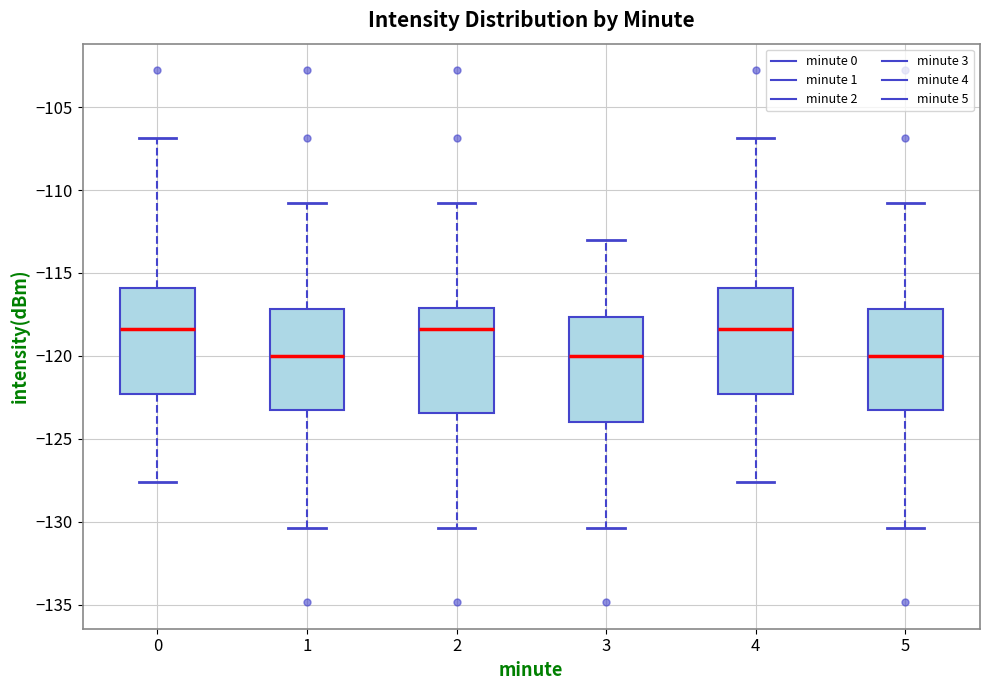

Reading left to right, read every box against the y-axis: the position of its median line, the range the box covers, and the ends of its whiskers. The values are not printed on the chart, so give them approximately, as read against the axis.

0: median -118.5, box -122.5 to -116.0, whiskers -127.5 to -107.0
1: median -120.0, box -123.5 to -117.0, whiskers -130.5 to -111.0
2: median -118.5, box -123.5 to -117.0, whiskers -130.5 to -111.0
3: median -120.0, box -124.0 to -117.5, whiskers -130.5 to -113.0
4: median -118.5, box -122.5 to -116.0, whiskers -127.5 to -107.0
5: median -120.0, box -123.5 to -117.0, whiskers -130.5 to -111.0